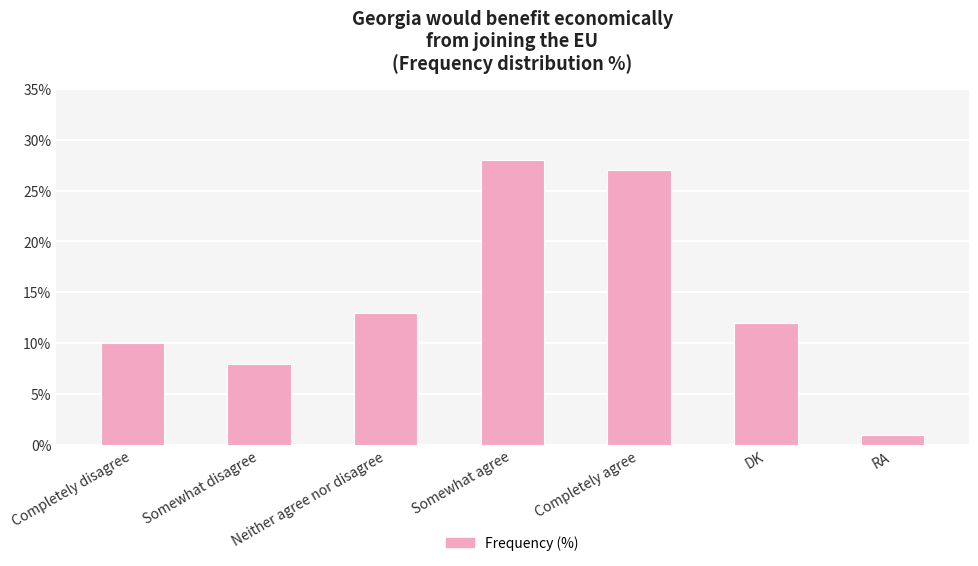

What is the label of the 7th bar from the right?

Completely disagree